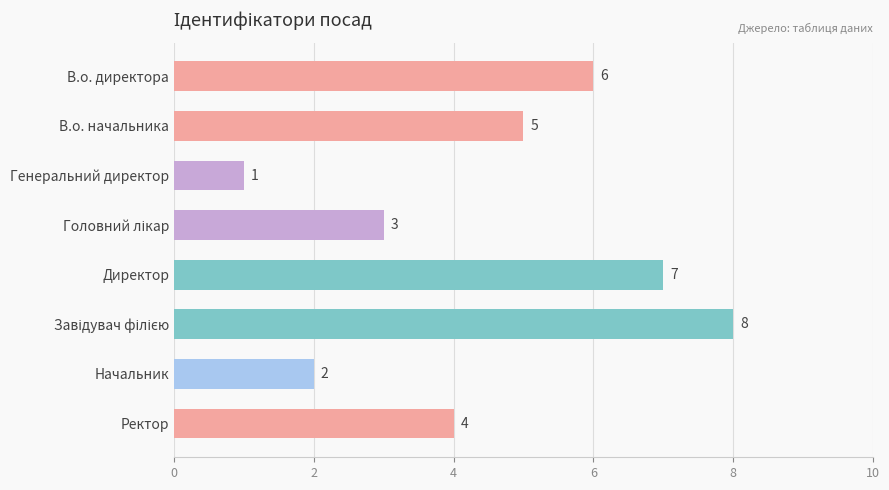

What is the greatest value displayed?

8